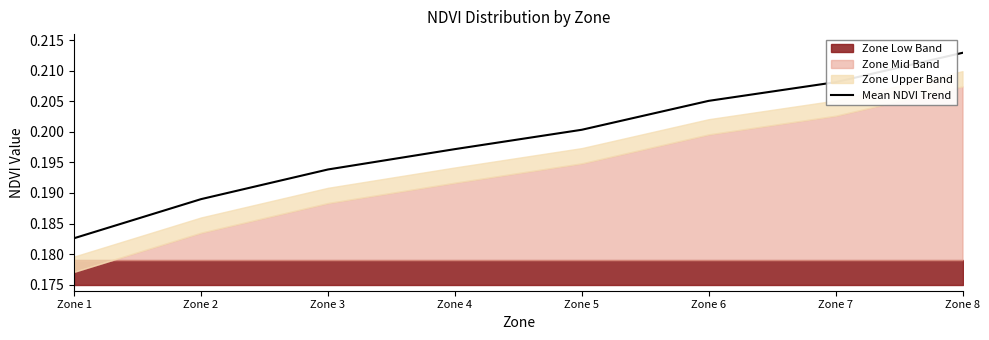

Reading left to right, transcribe all the data shown in this chart.

Zone 1=0.2	Zone 2=0.2	Zone 3=0.2	Zone 4=0.2	Zone 5=0.2	Zone 6=0.2	Zone 7=0.2	Zone 8=0.2